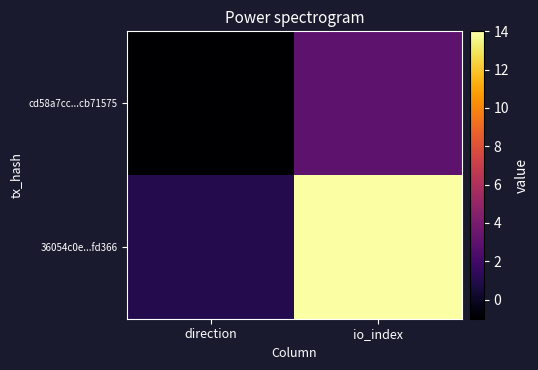

Which series has the largest total across all categories?

36054c0e...fd366